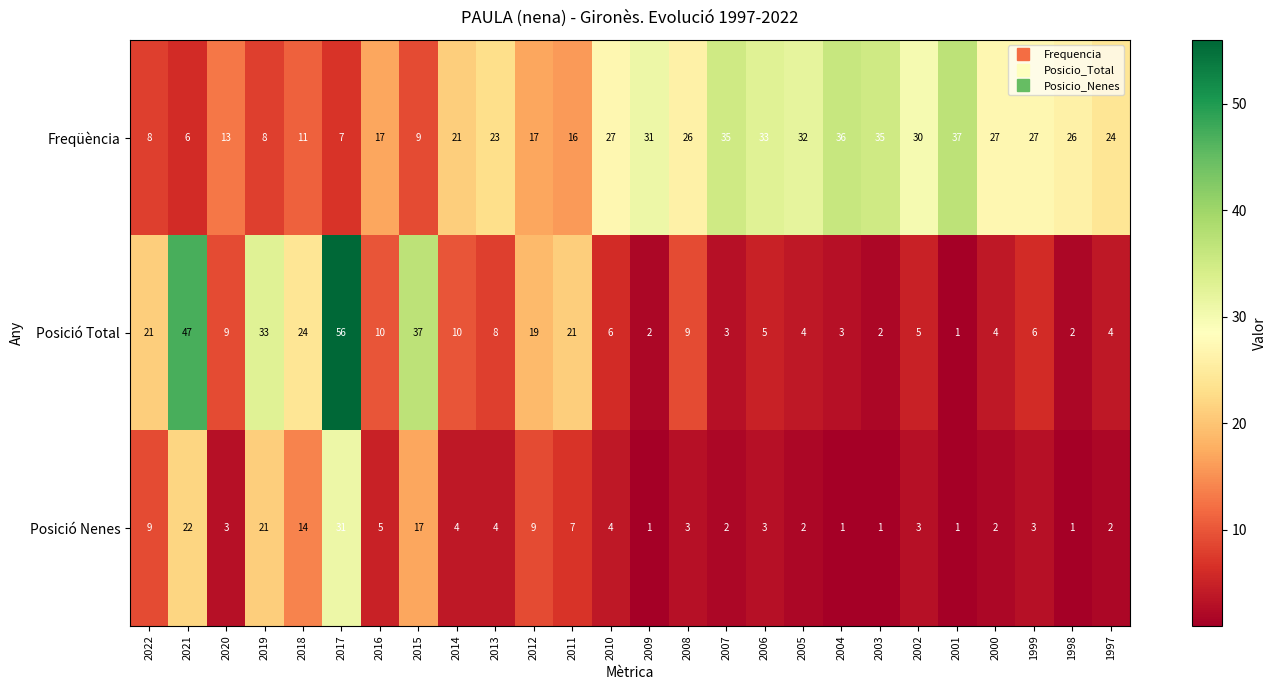

How many data points in Posició Nenes are less than 3?

9